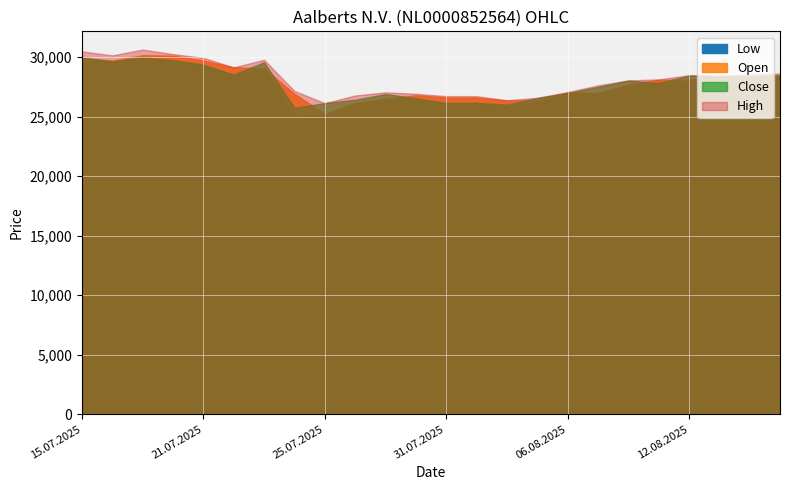

Reading left to right, transcribe all the data shown in this chart.

Open: 29900	29697	30148	30106	29705	29127	29047	26913	25216	26152	26477	26786	26591	26591	26335	26374	27012	26995	27671	28083	28079	28404	28328	28410
High: 30472	30135	30620	30242	29928	29127	29763	27152	26121	26765	27029	26907	26711	26711	26371	26569	27051	27616	28030	28121	28468	28404	28527	28620
Low: 29900	29537	29873	29653	29313	28446	29001	24966	25194	26020	26477	26455	26056	26056	25854	26159	26822	26960	27522	27787	27915	28183	28266	28403
Close: 29969	29622	29970	29740	29356	28519	29552	25735	26121	26404	26883	26537	26147	26147	25997	26553	26973	27483	28014	27825	28428	28404	28373	28464